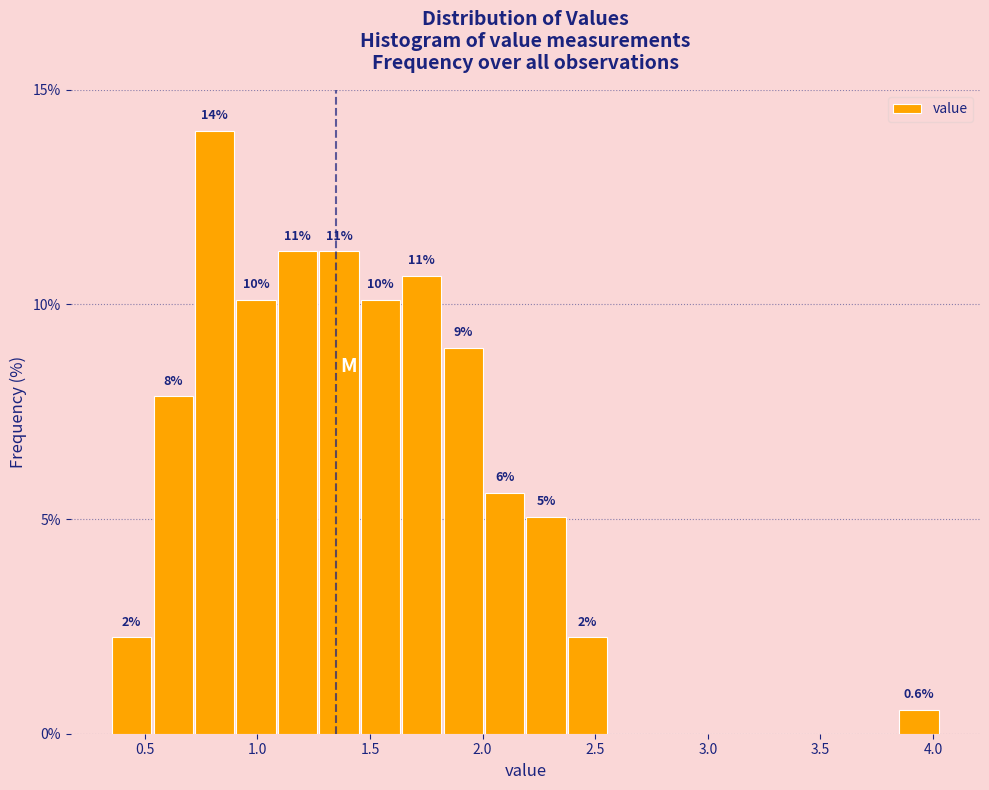

Around what value on the x-axis is the tallest bar? Give the approximate position of its centre, as read against the axis.

0.80